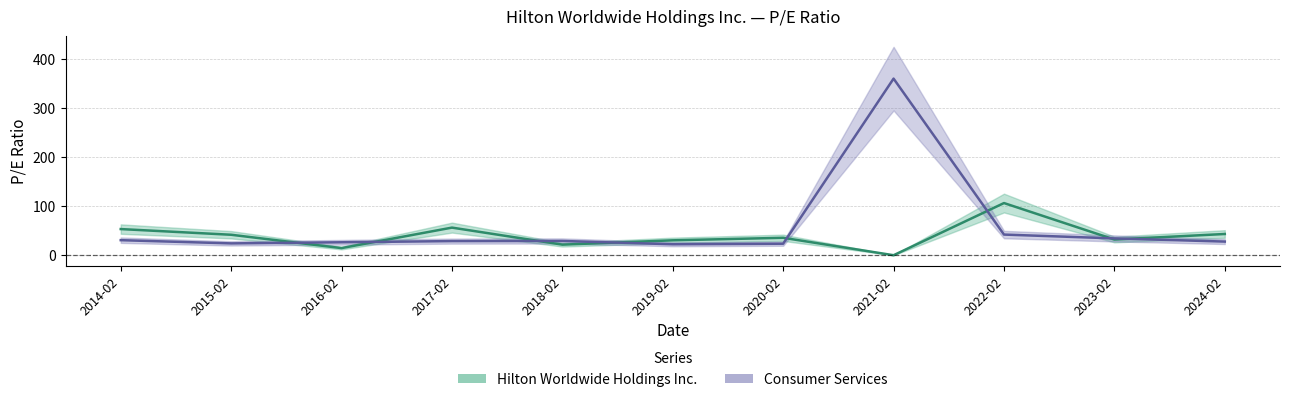

What is the difference between the second highest and minimum values in the Hilton Worldwide Holdings Inc. series?

56.3